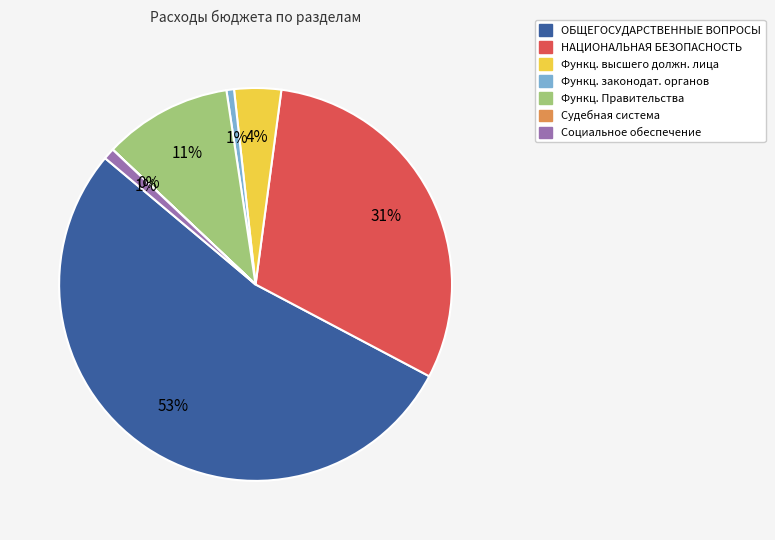

To the nearest percent, what is the average slice percentage?

14%